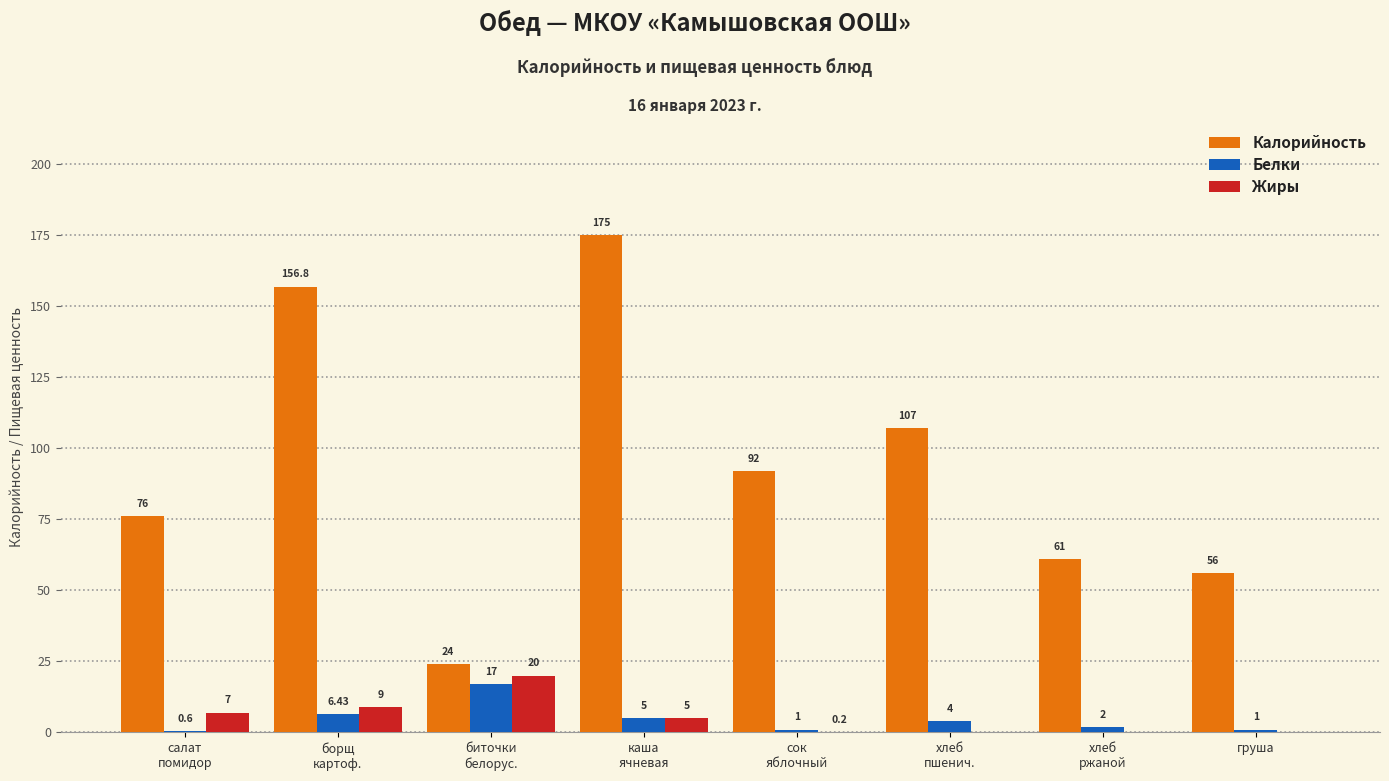

Which series has the largest total across all categories?

Калорийность